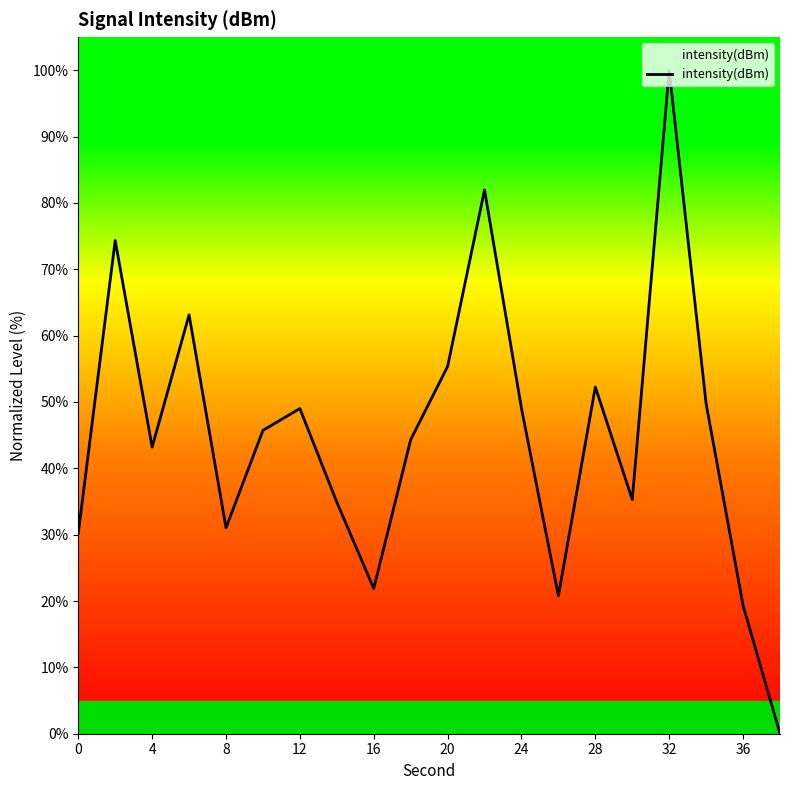

What is the average value?

45.1